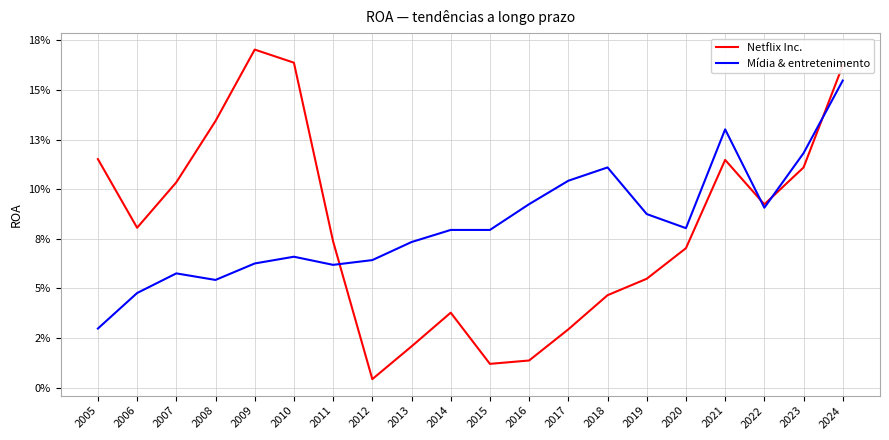

At how many categories does at least one series exceed 0?

20